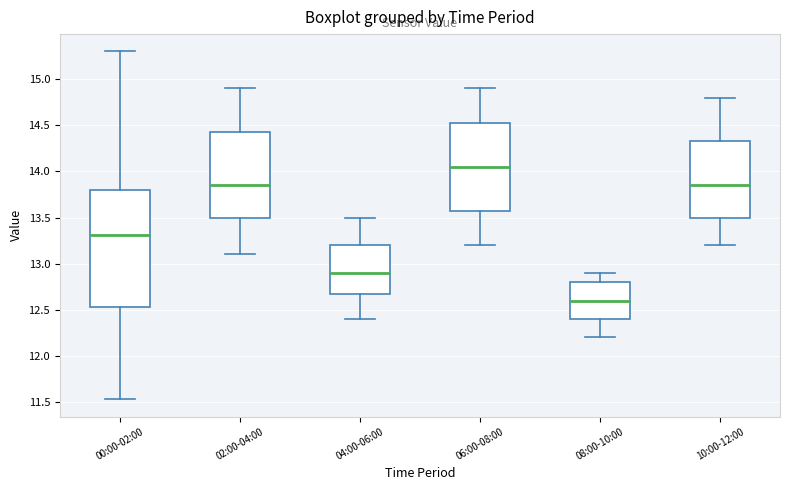

Which box's median line is the highest?

06:00-08:00